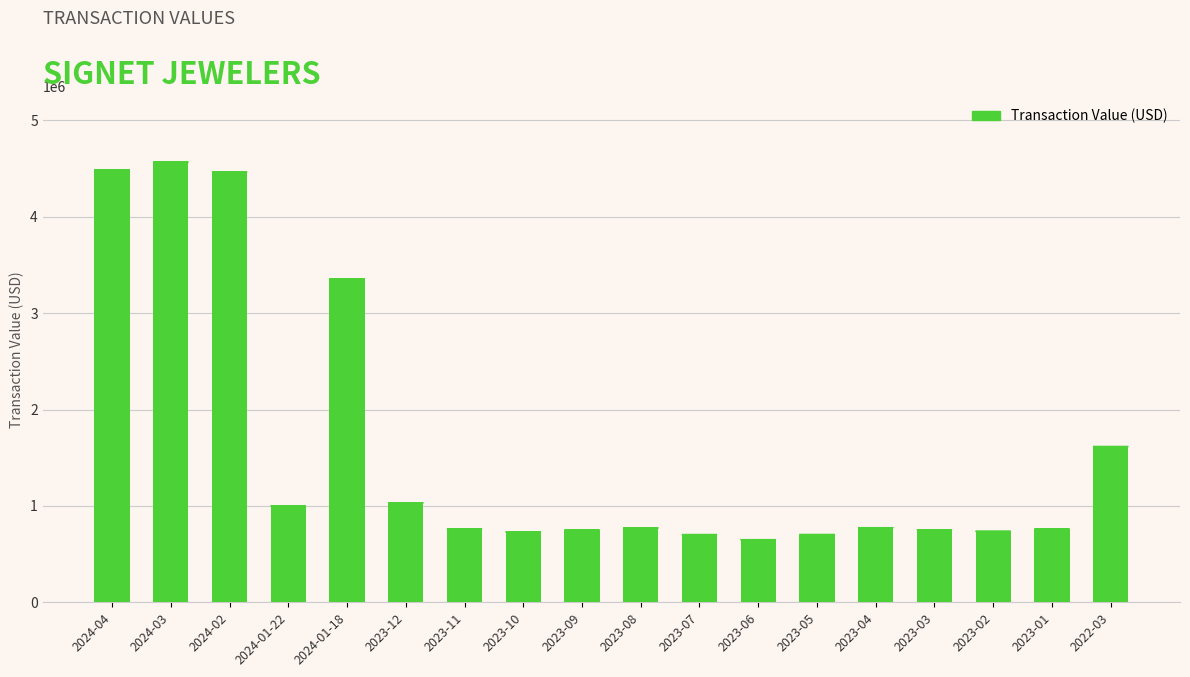

Are the bars grouped side by side (vs. stacked)?

No